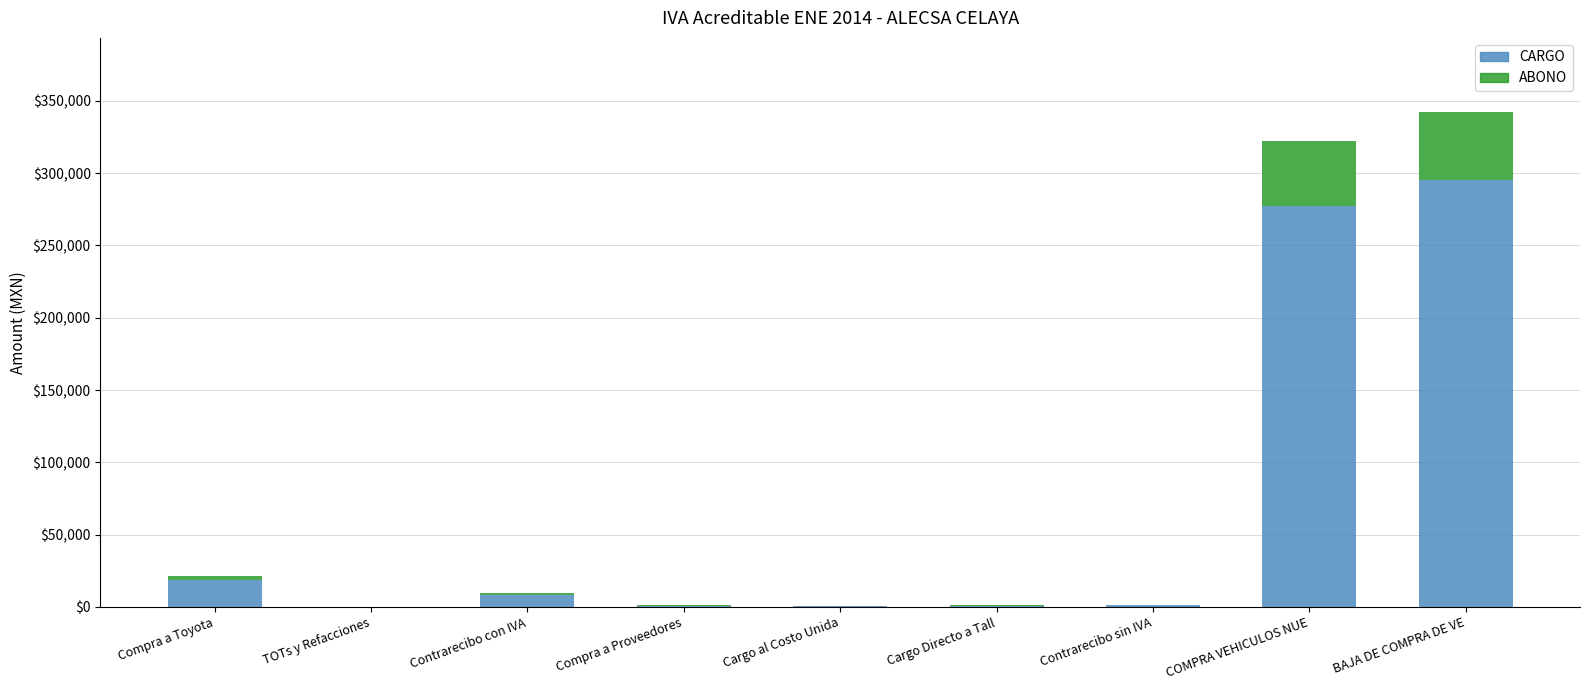

At which category is the sum across all series the highest?

BAJA DE COMPRA DE VE